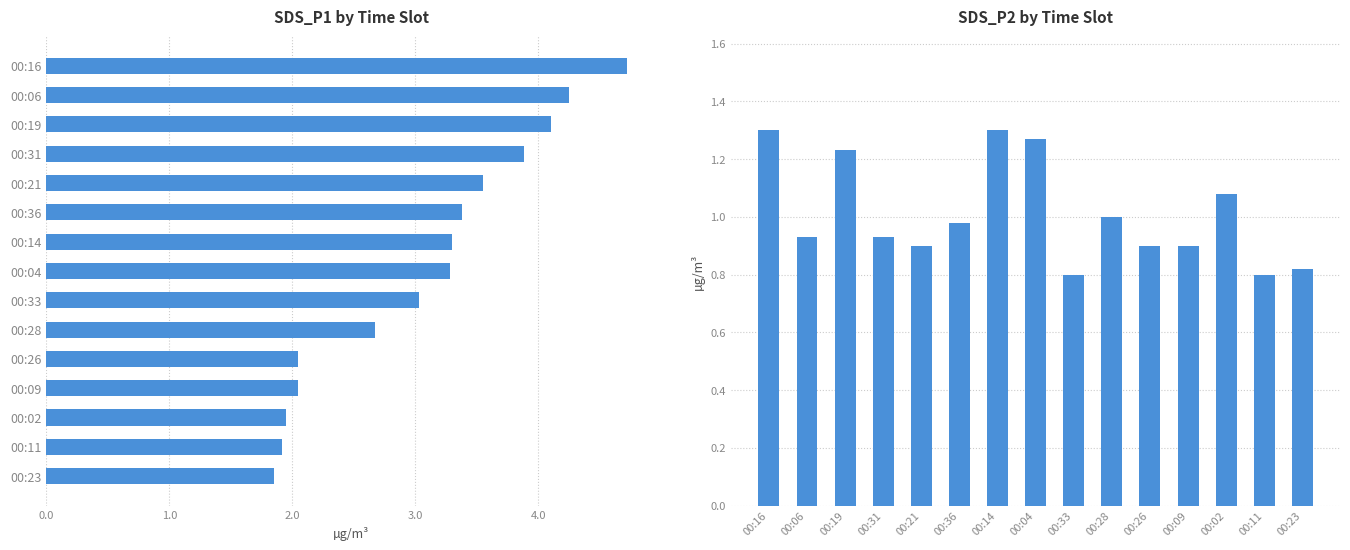

Which series has the largest range (max minus min)?

SDS_P1